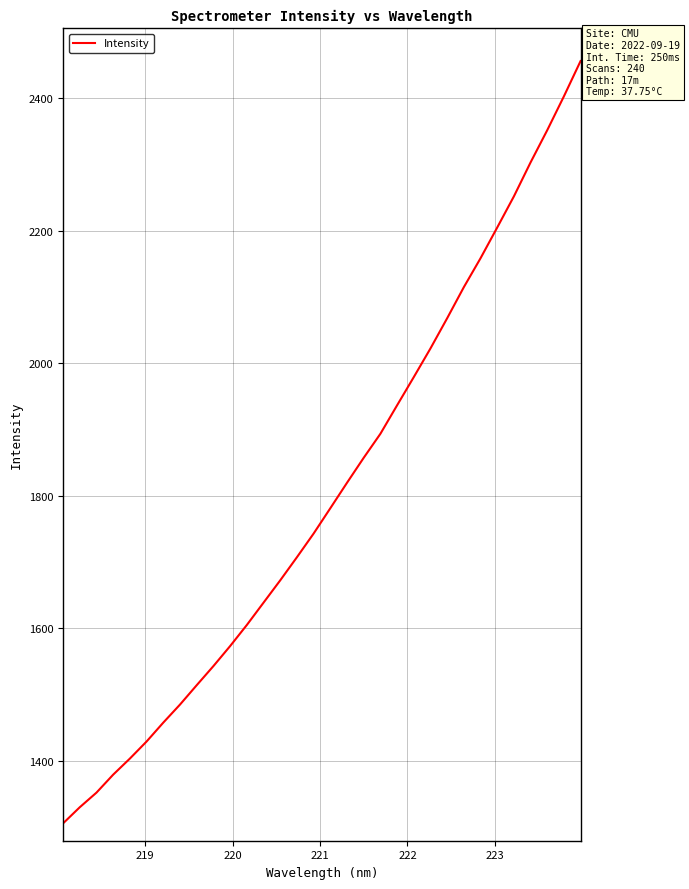

What is the maximum value shown in the chart?

2456.3